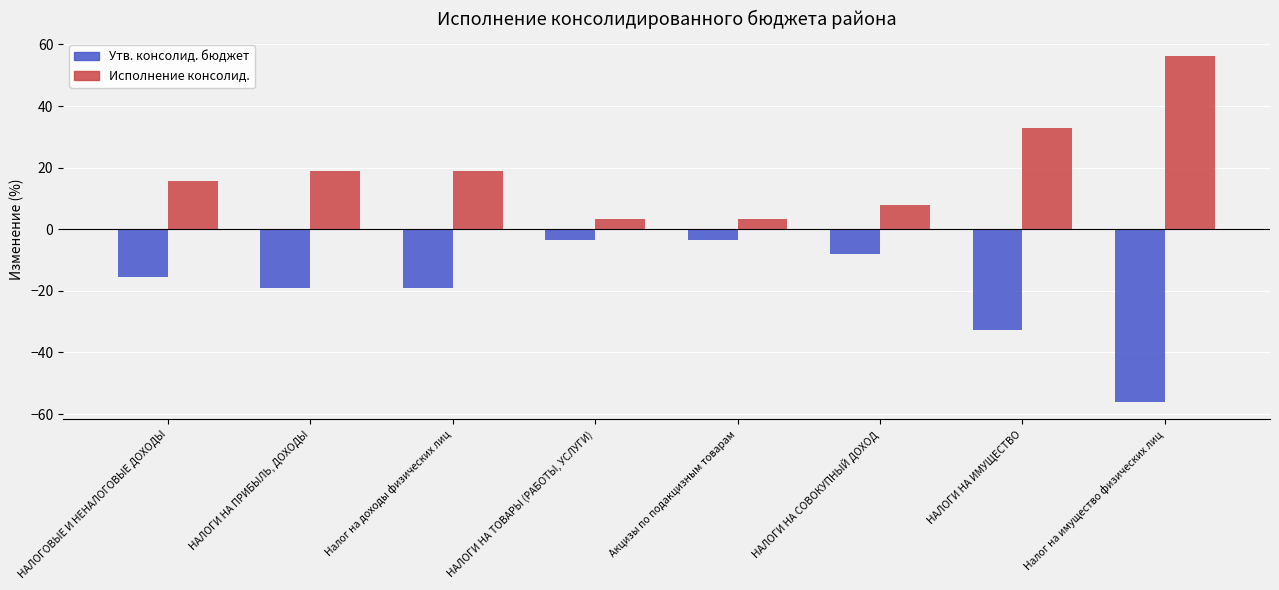

Reading left to right, transcribe all the data shown in this chart.

Утв. консолид. бюджет: -15.6	-18.9	-18.9	-3.4	-3.4	-8.0	-32.8	-56.1
Исполнение консолид.: 15.6	18.9	18.9	3.4	3.4	8.0	32.8	56.1